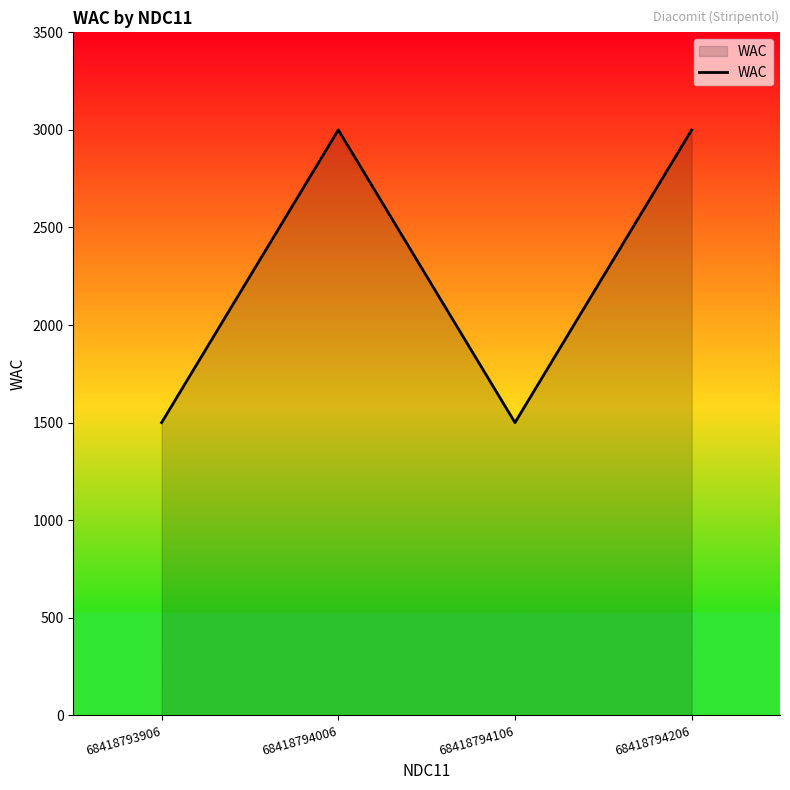

True or false: there are more than 0 points higher than both neighbors.

True